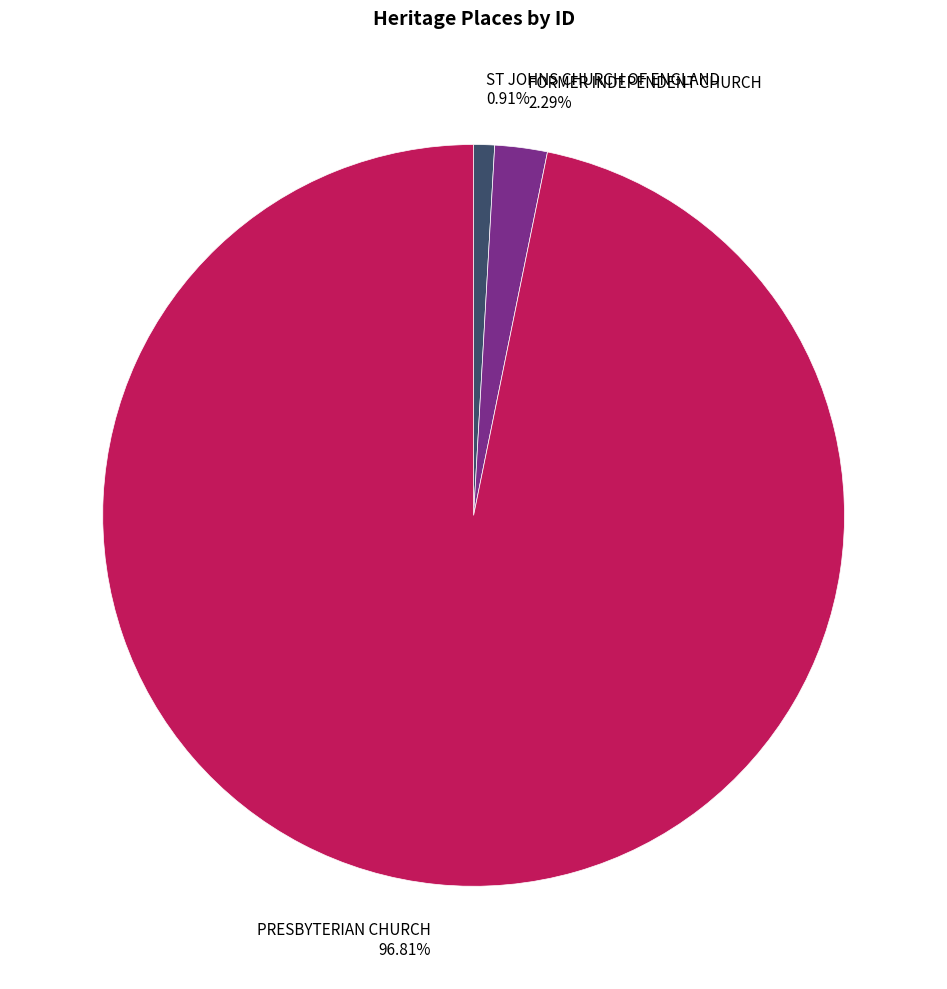

What percentage is NOT represented by FORMER INDEPENDENT CHURCH?

97.7%